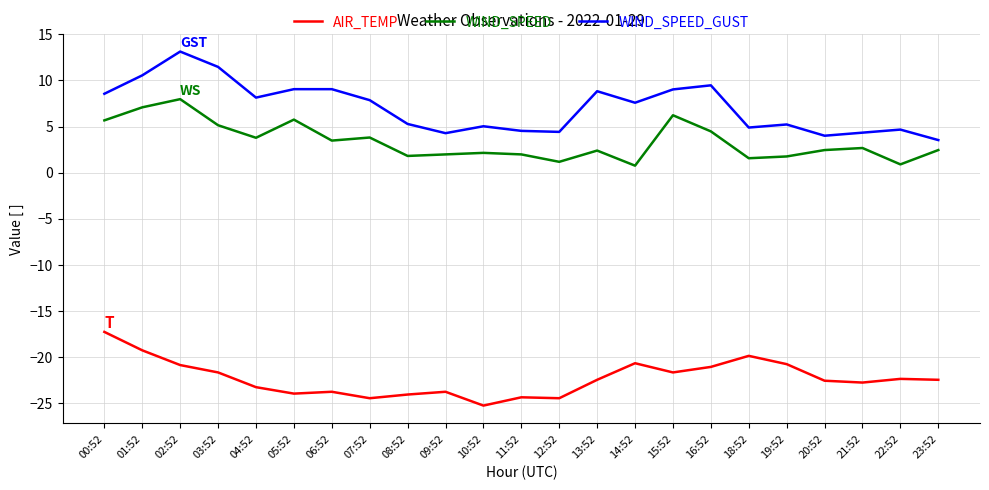

What is the spread (max minus min) of values at 05:52?

33.1